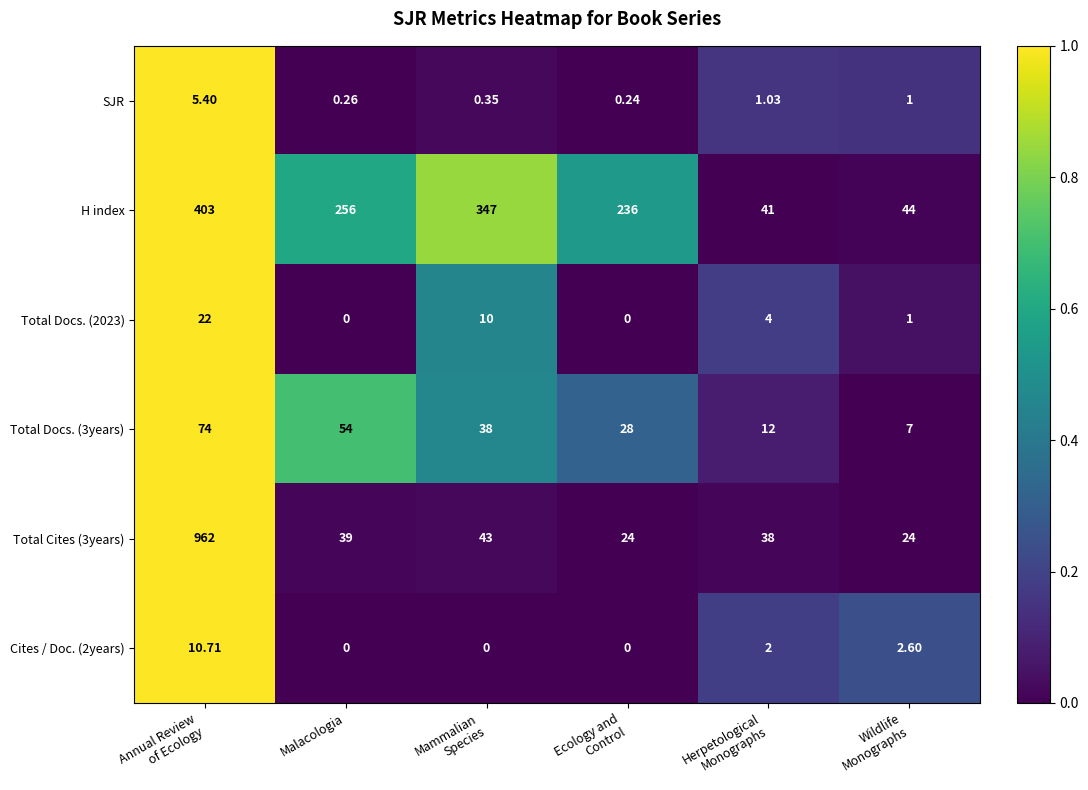

Which series has the largest total across all categories?

H index